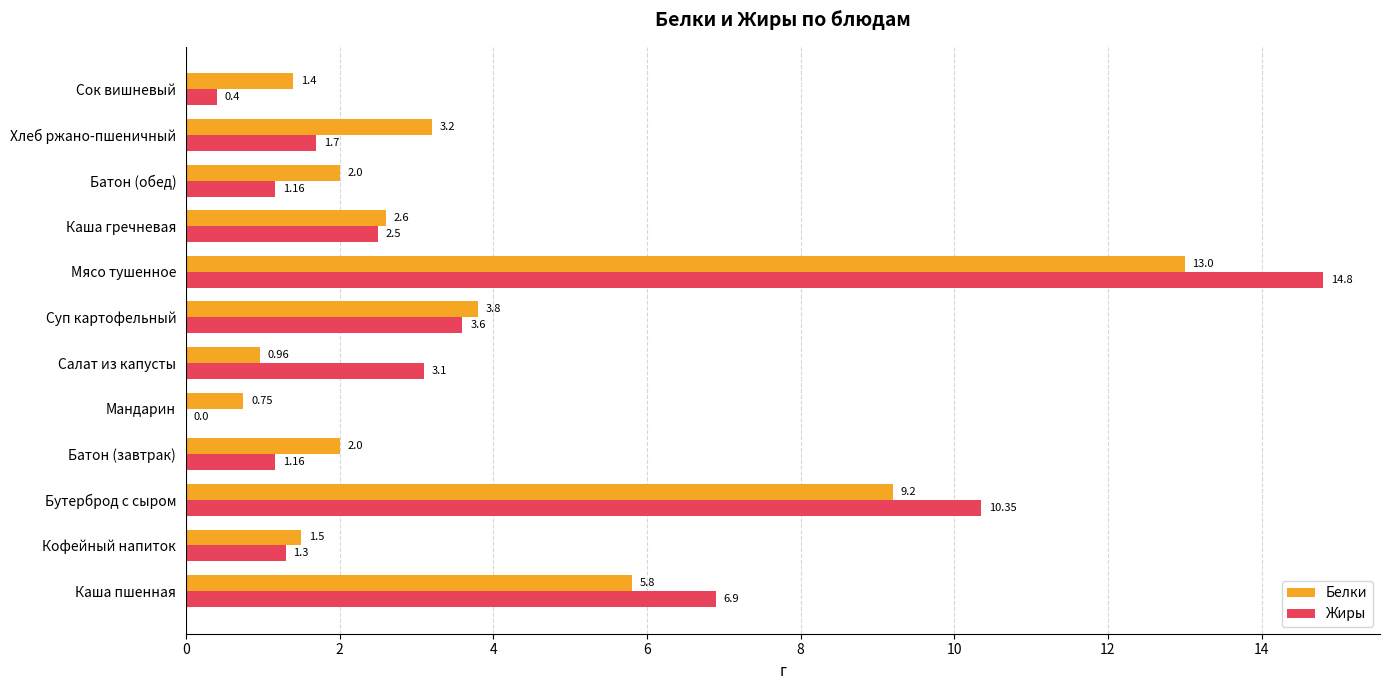

At which category does the chart reach its peak across all series?

Мясо тушенное